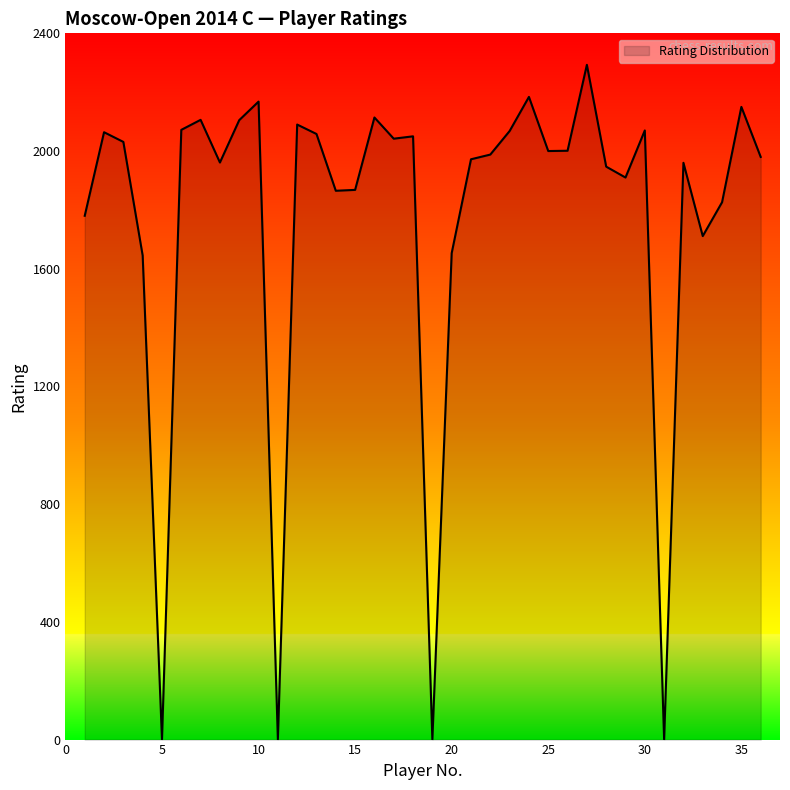

What is the difference between the maximum and minimum values?

2293